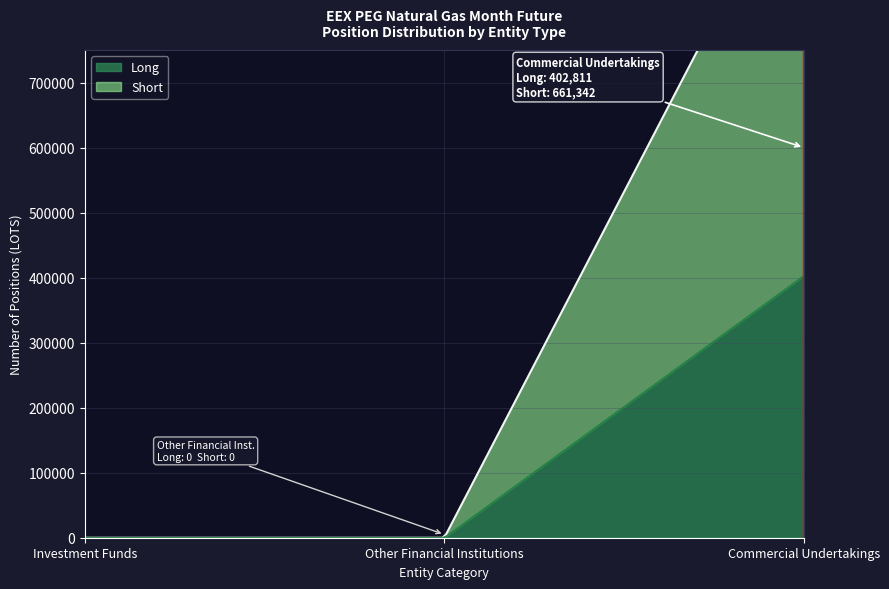

True or false: Long has a value of 0 at Investment Funds.

True